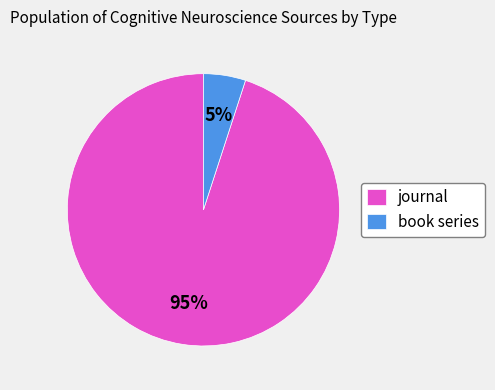

What percentage is the journal slice, to the nearest percent?

95%